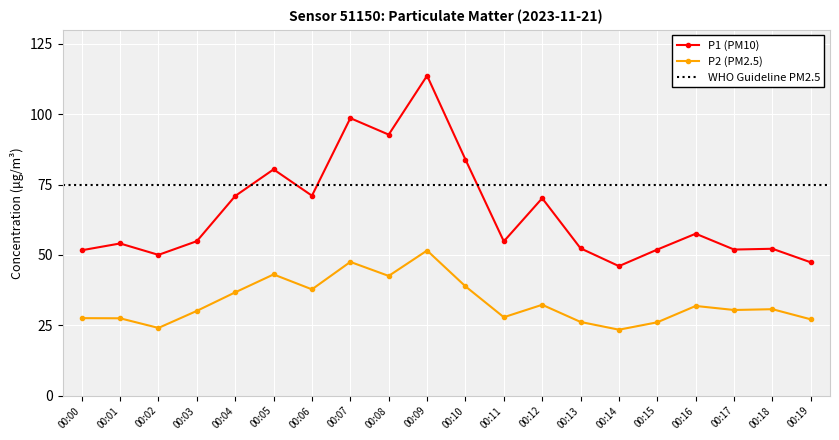

Is the value of P1 at 00:08 greater than the value of P2 at 00:02?

Yes